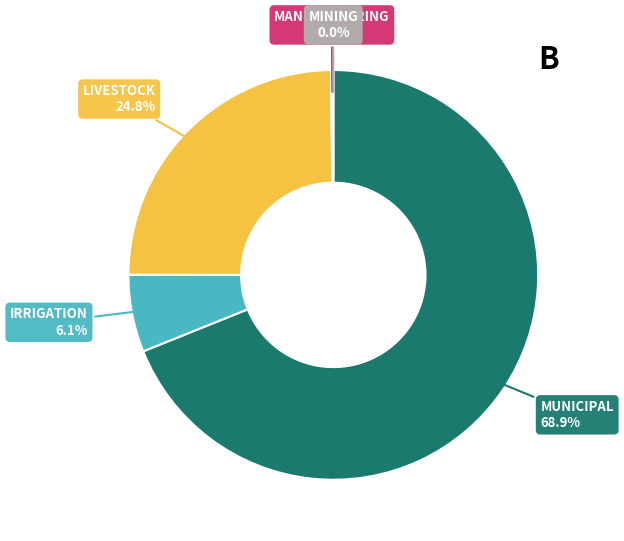

Count the number of slices in the pie.

5